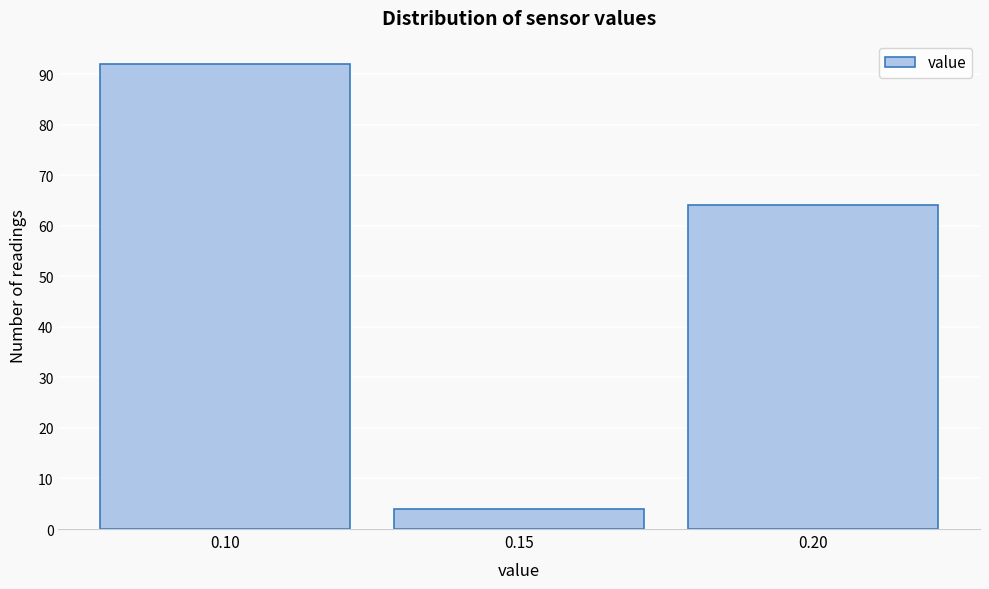

Reading left to right, transcribe this chart: for each bar, give the range it covers on the x-axis and its height. The values are not printed on the chart, so give them approximately, as read against the axis.

0.075 to 0.125: 92
0.125 to 0.175: 4
0.175 to 0.225: 64